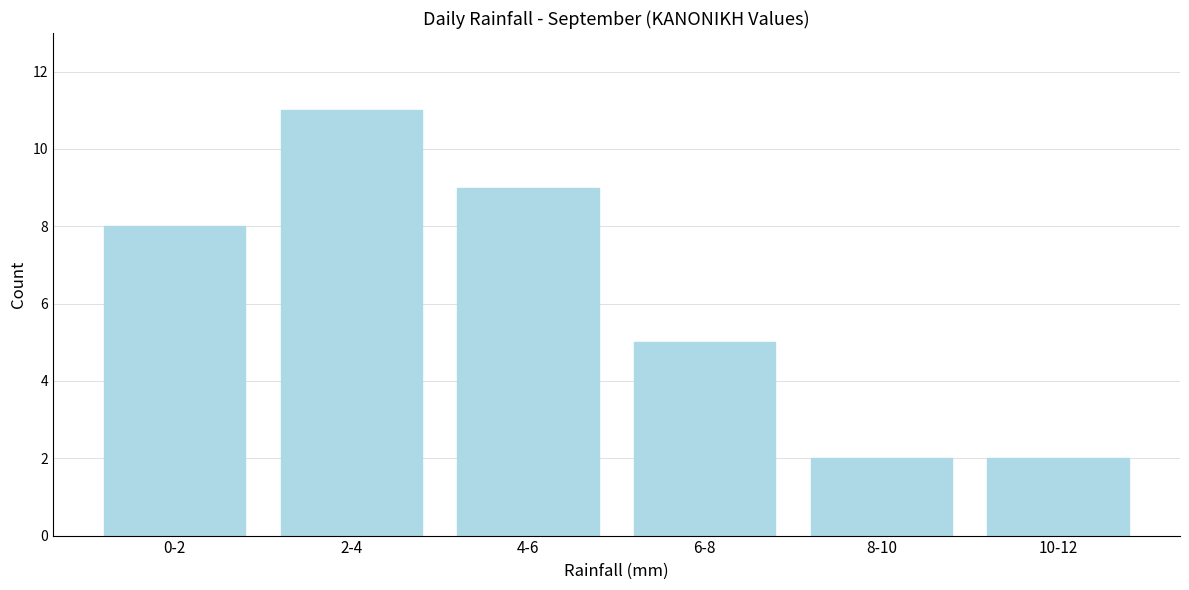

Reading right to left, what are all the values shown in this chart?

2	2	5	9	11	8